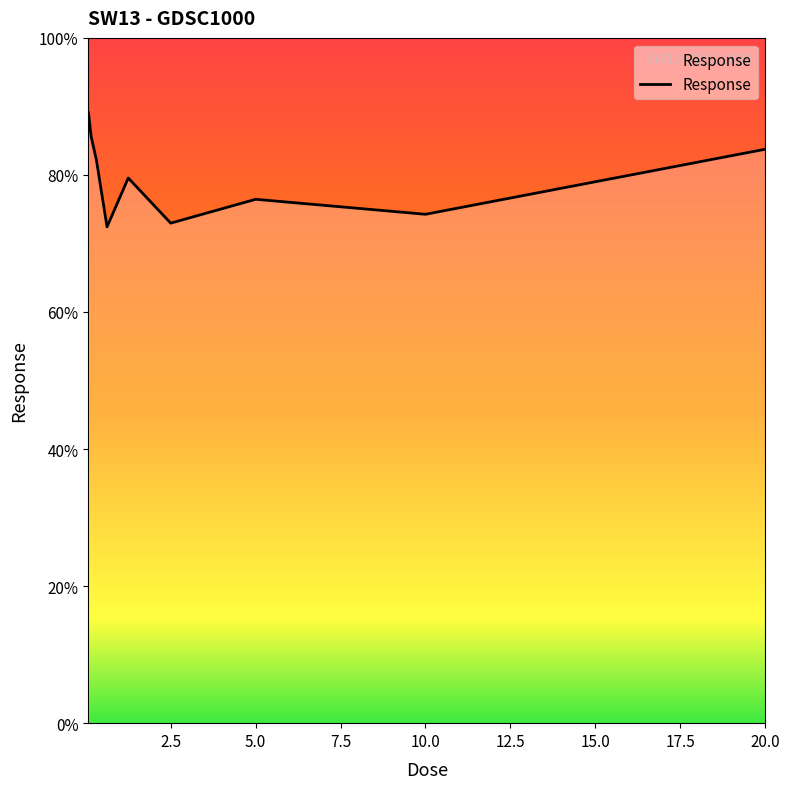

What is the smallest value displayed?

72.4